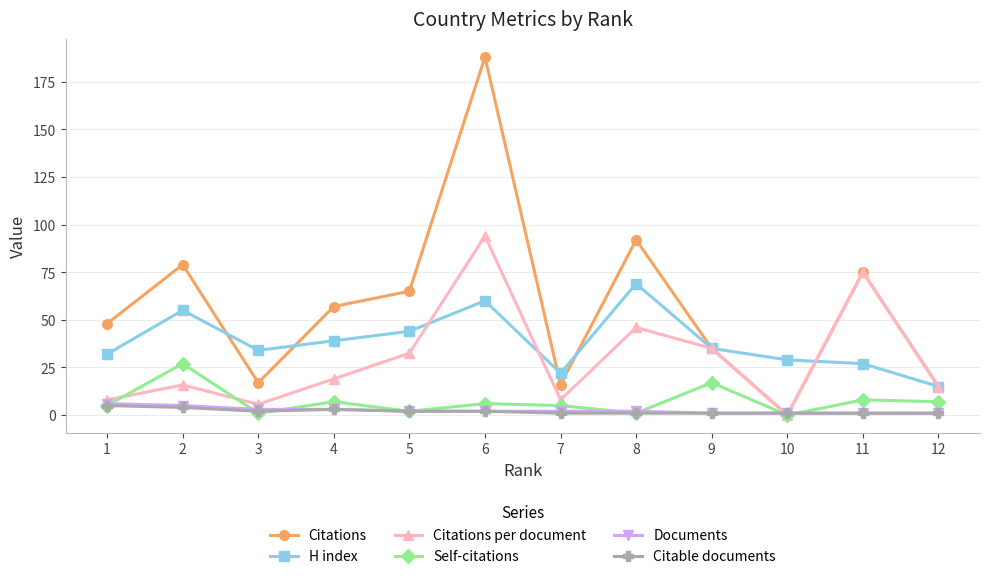

Count the number of categories in the chart.

12